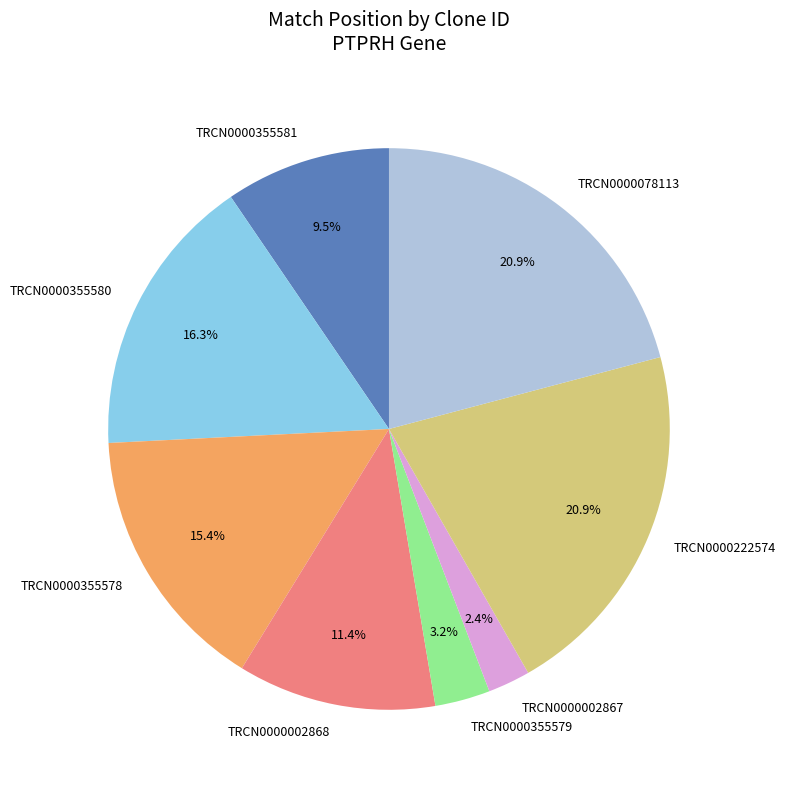

Which has a higher value, TRCN0000355579 or TRCN0000002868?

TRCN0000002868